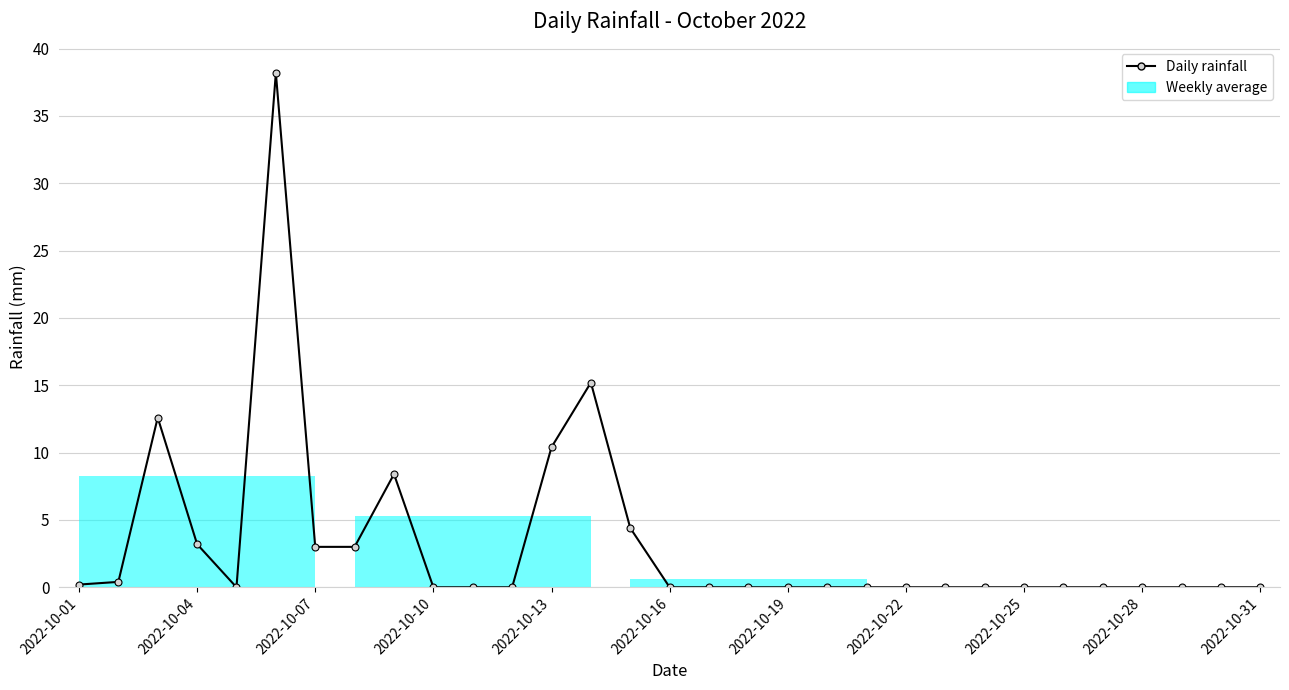

What is the maximum value shown in the chart?

38.2